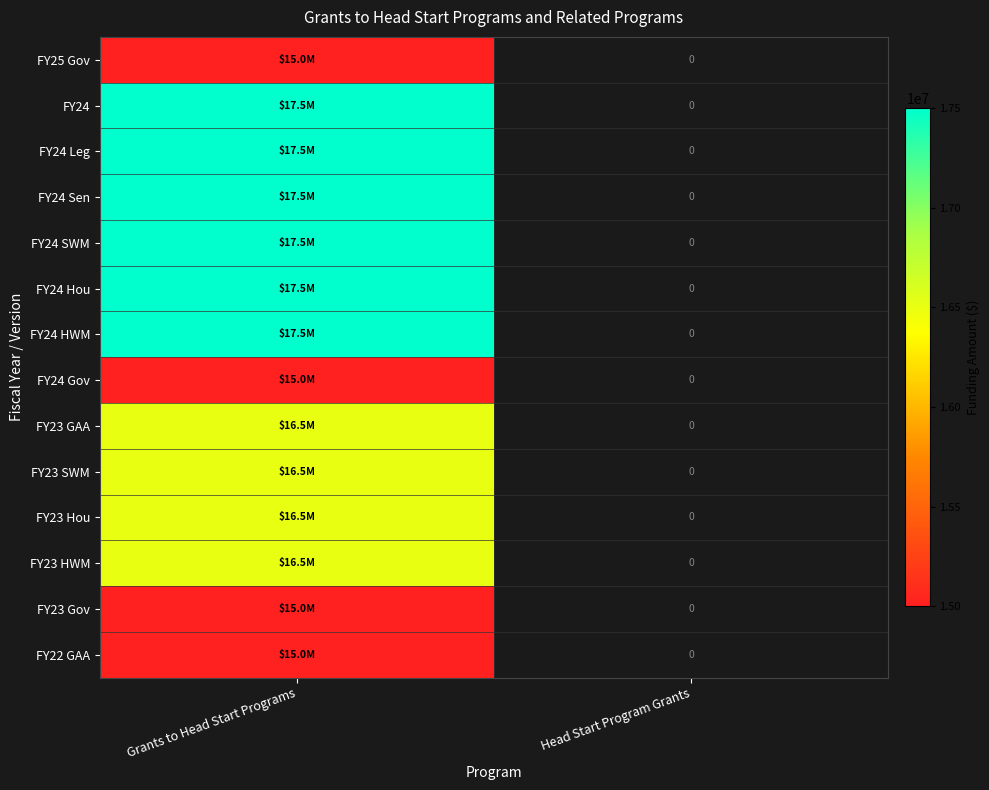

True or false: FY23 Hou has a value of 16500000.0 at Grants to Head Start Programs.

True